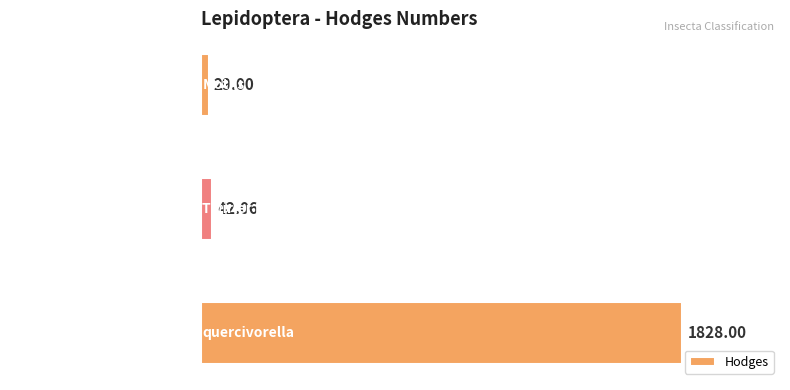

List the labels in order of value, largest first.

quercivorella, Twirler Moths - 1681 to 2310, Moths